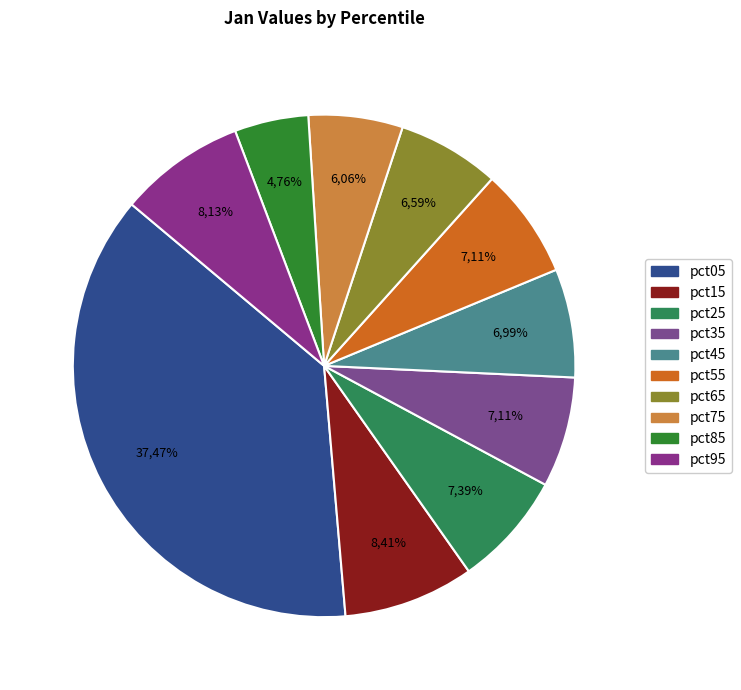

To the nearest percent, what is the difference between the largest and smallest slice percentages?

33%